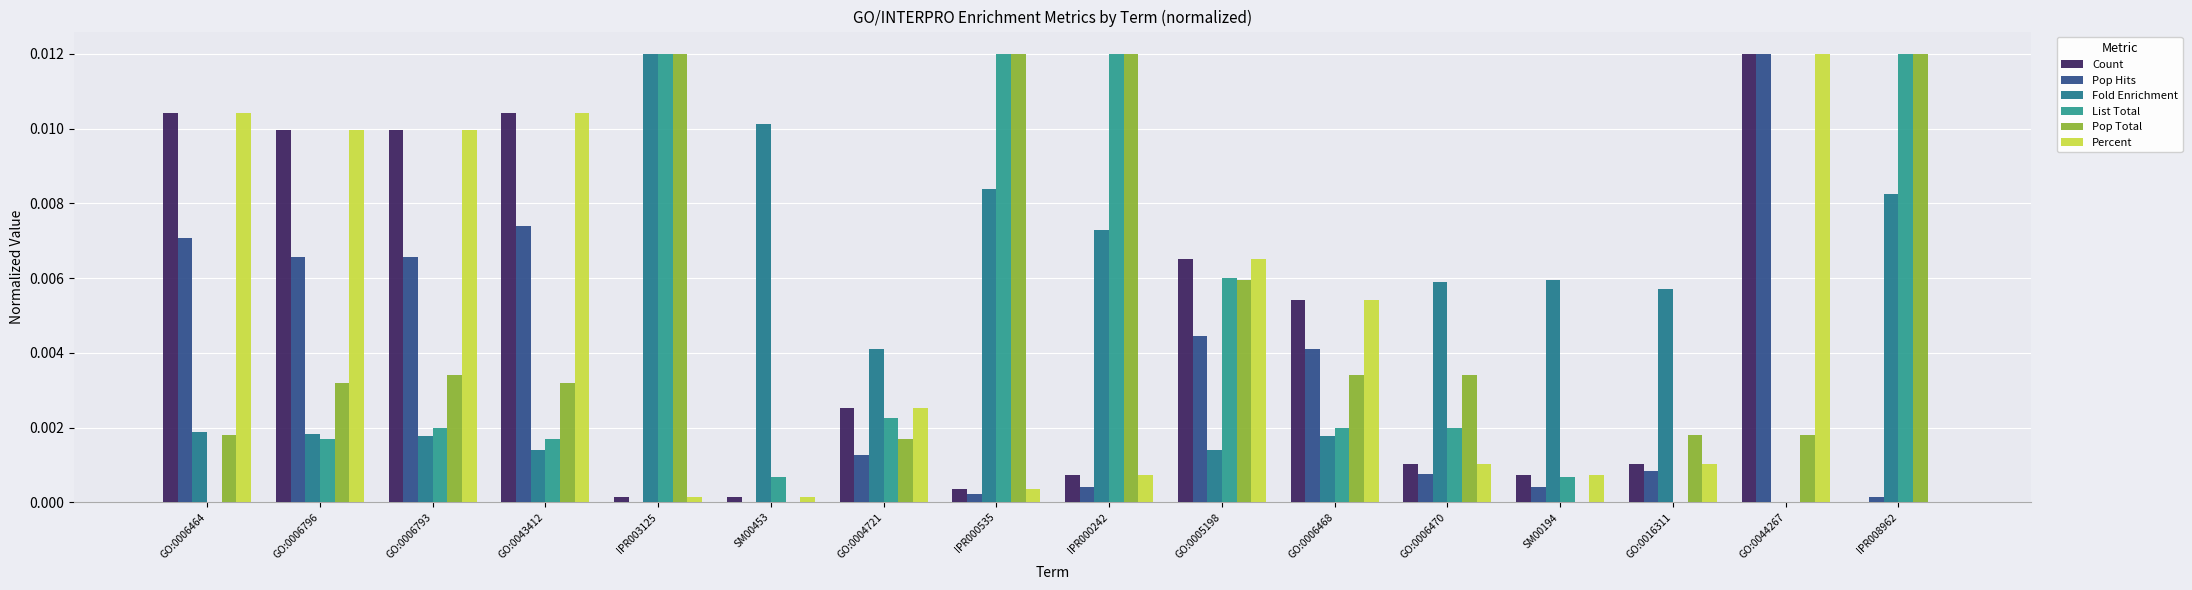

What is the label of the 6th bar from the right?

GO:0006468